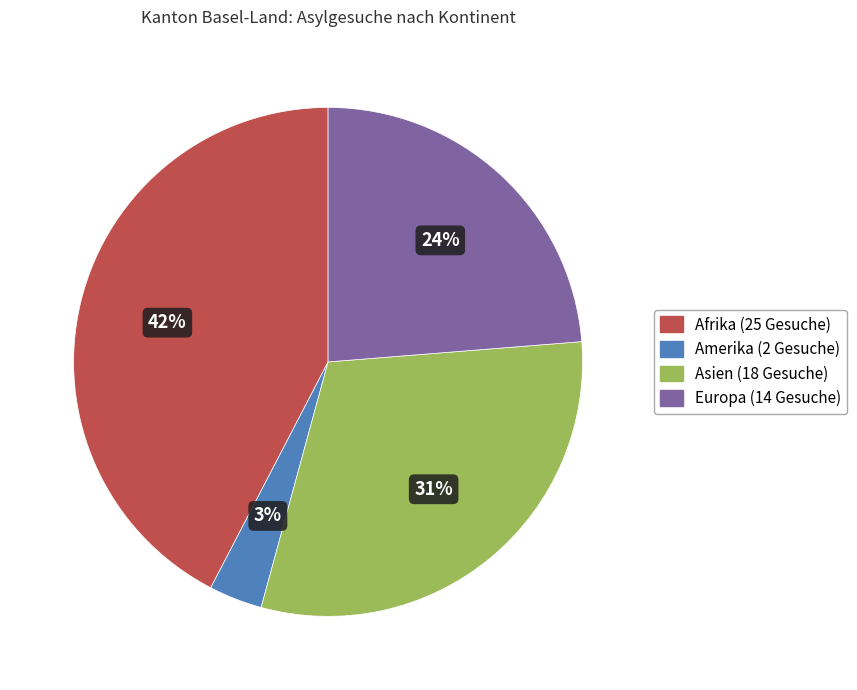

Count the number of slices in the pie.

4